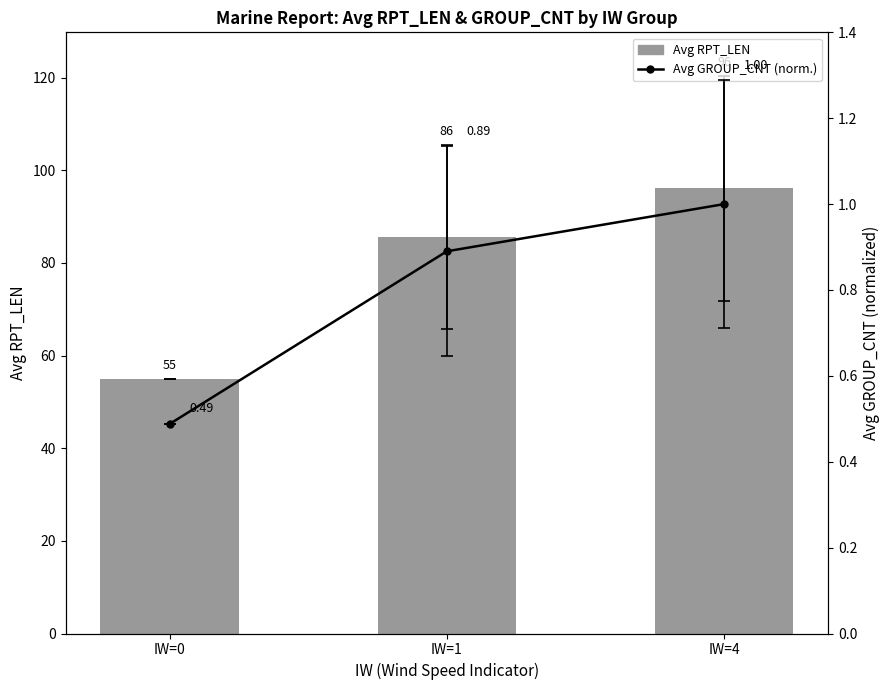

Reading right to left, what are all the values shown in this chart?

96.2	85.7	55.0